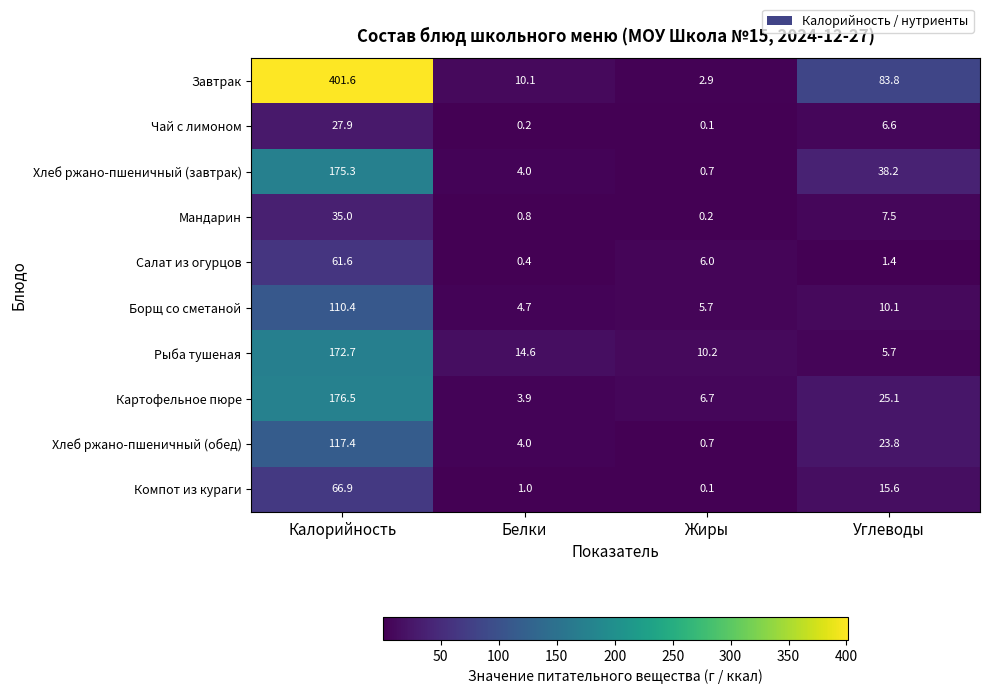

The Чай с лимоном series shows 0.2 at Белки. True or false?

True